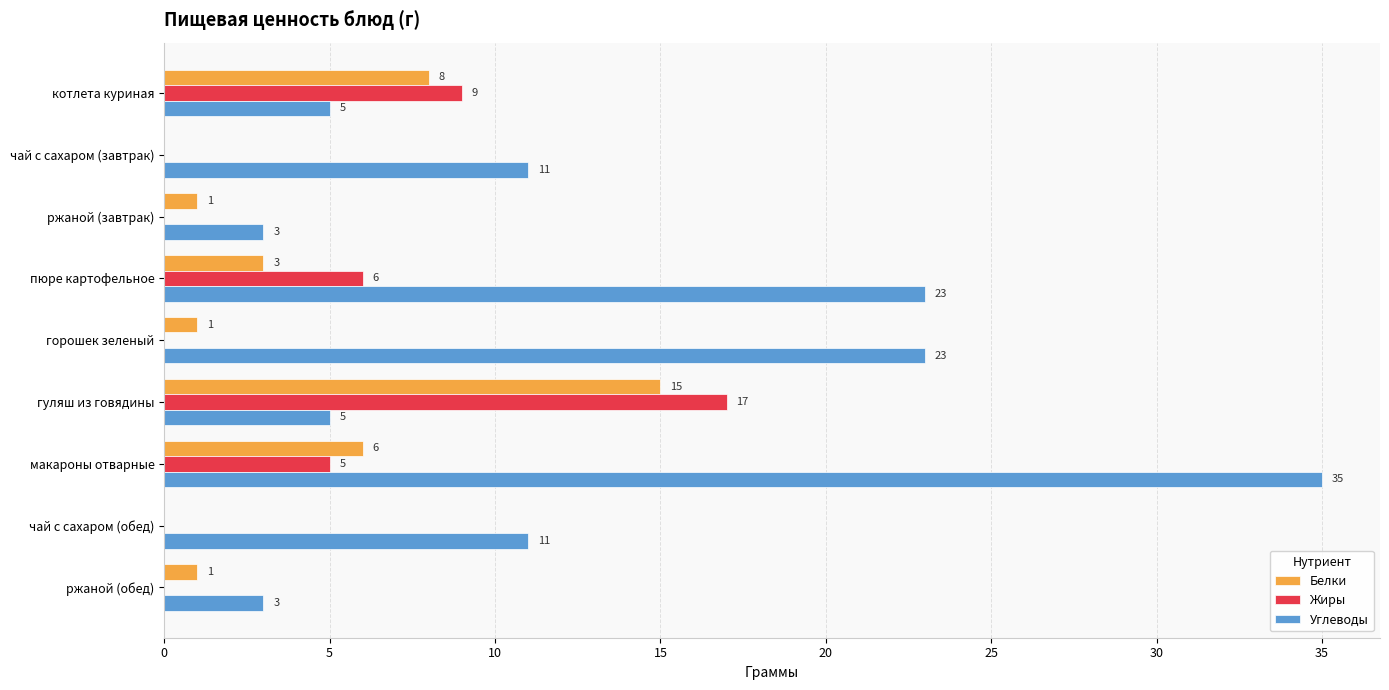

What are all the series names shown in the legend?

Белки, Жиры, Углеводы